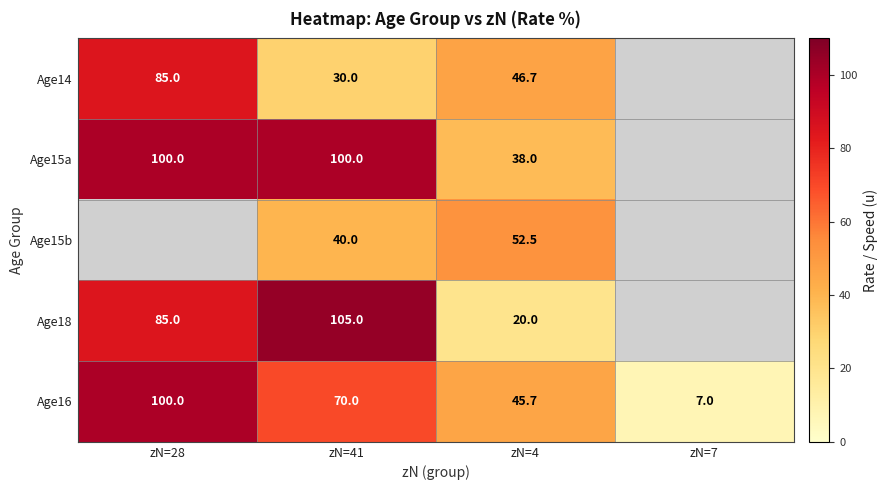

What is the sum of the Age14 values at zN=28 and zN=41?

115.0